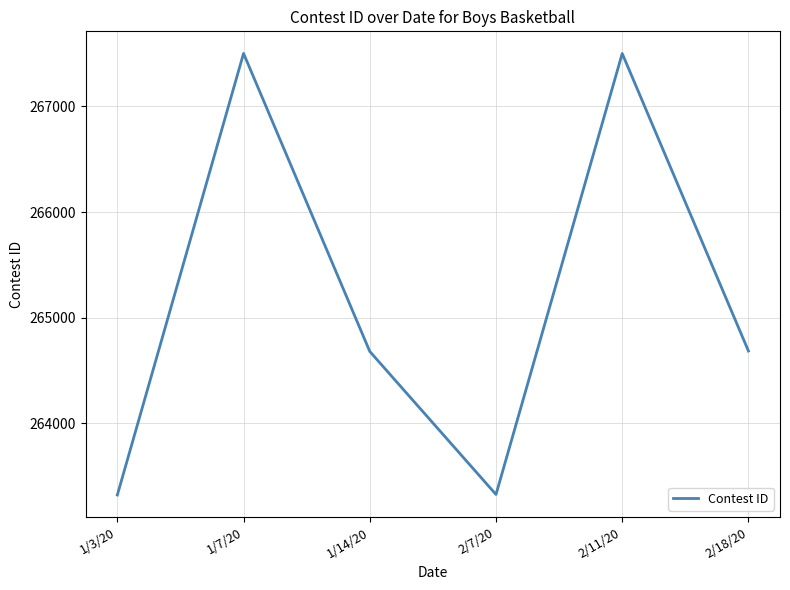

What is the sum of the values at 2/11/20 and 1/14/20?

532182